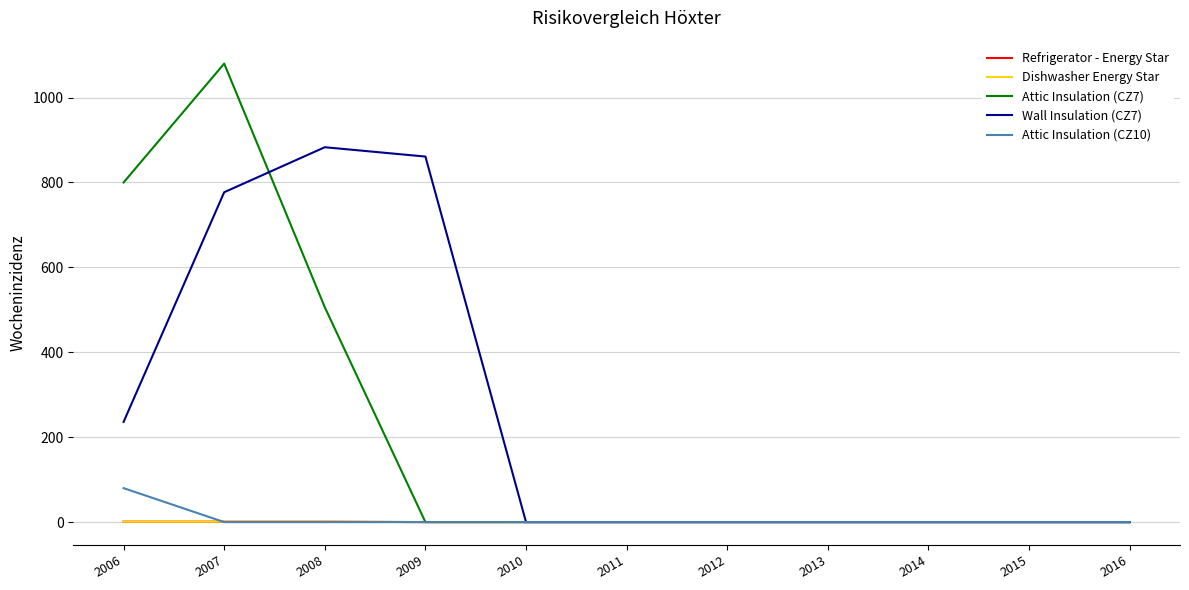

At which category is the sum across all series the highest?

2007